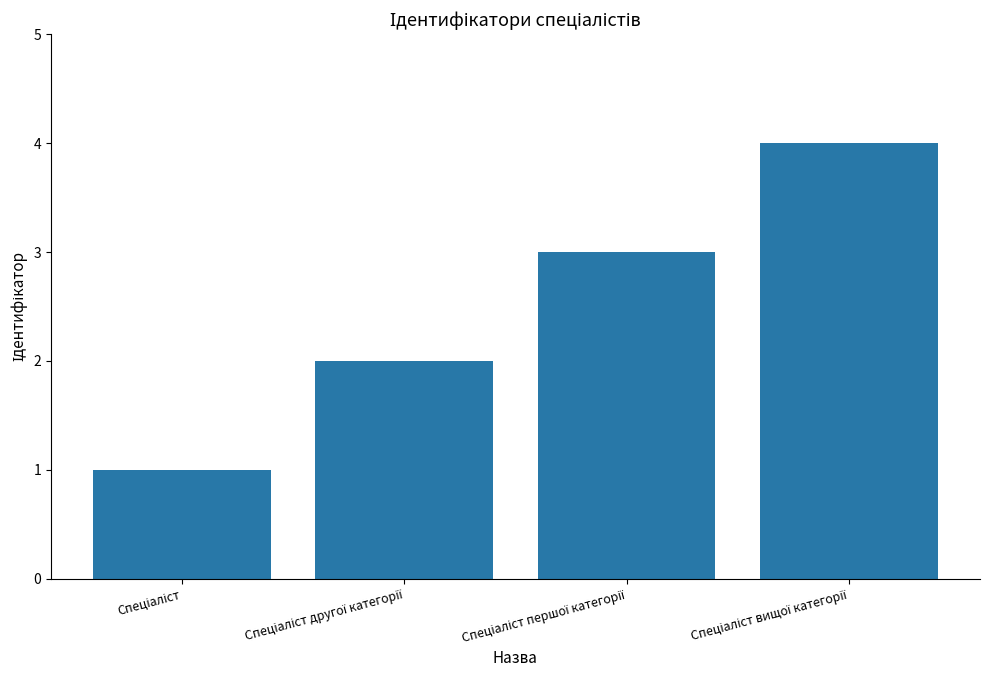

What is the difference between the maximum and minimum values?

3